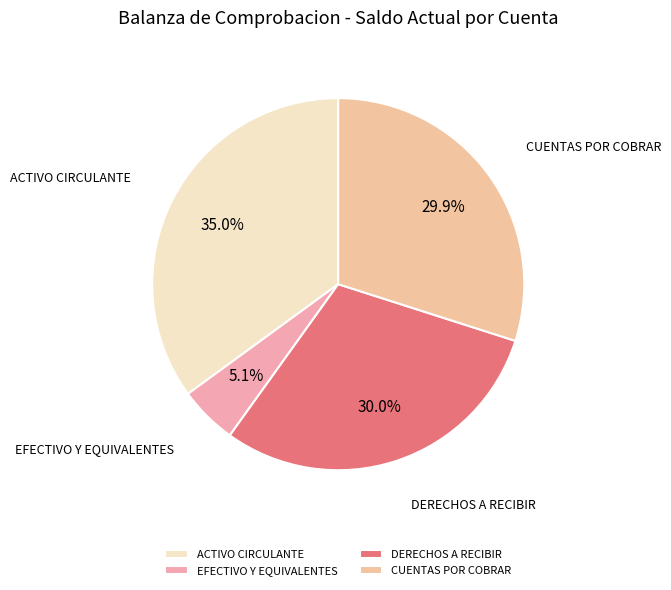

Is CUENTAS POR COBRAR the majority of the pie?

No